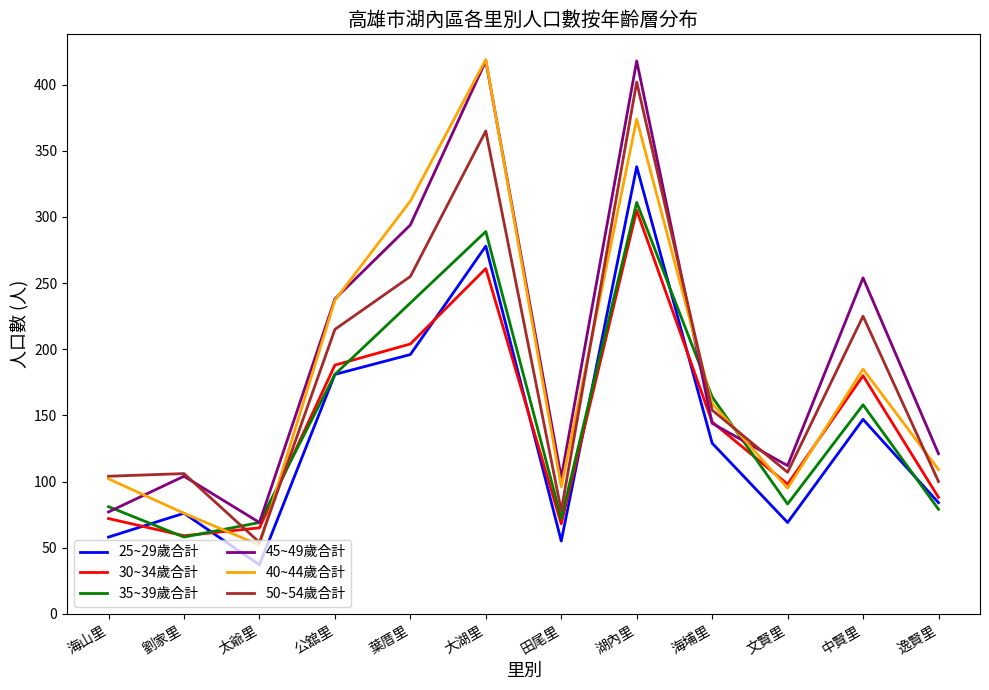

The 45~49歲合計 series shows 66 at 劉家里. True or false?

False